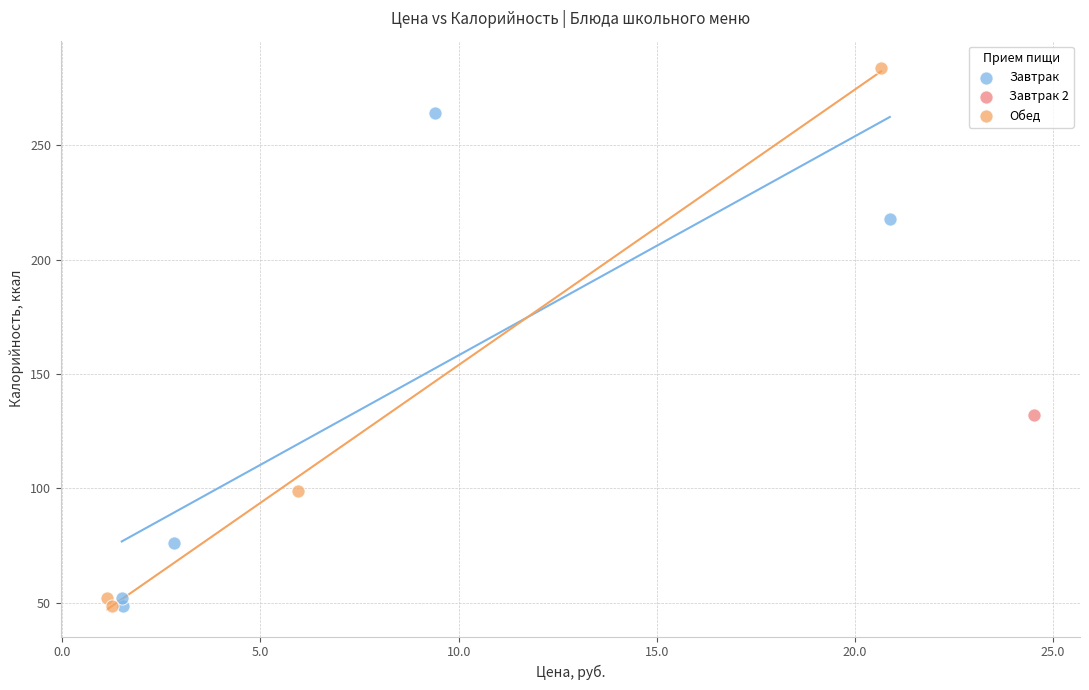

What are all the series names shown in the legend?

Завтрак, Завтрак 2, Обед